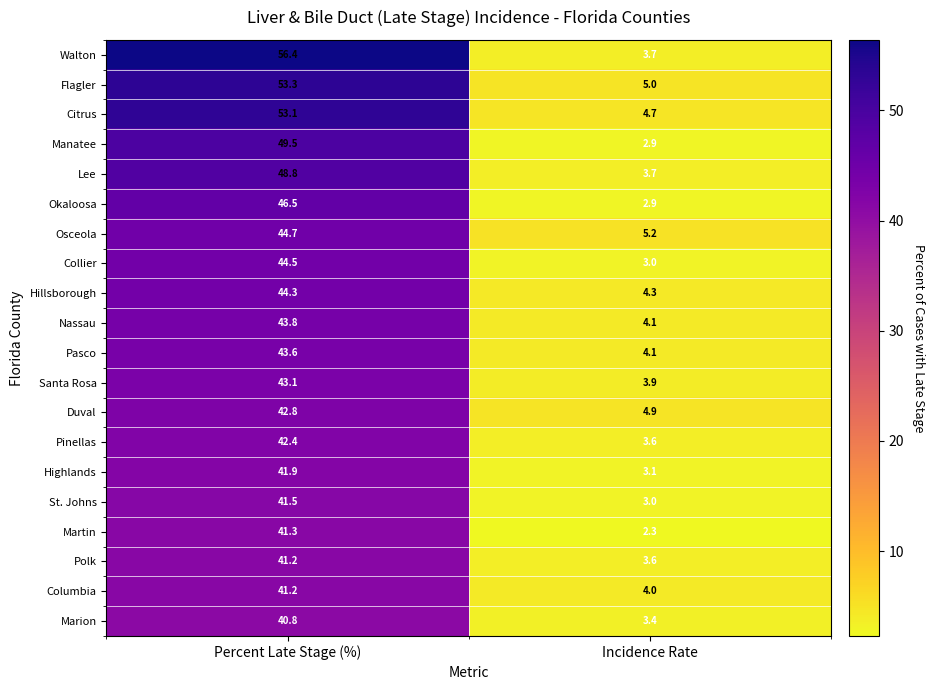

What is the total value across all series at Percent Late Stage (%)?

904.7